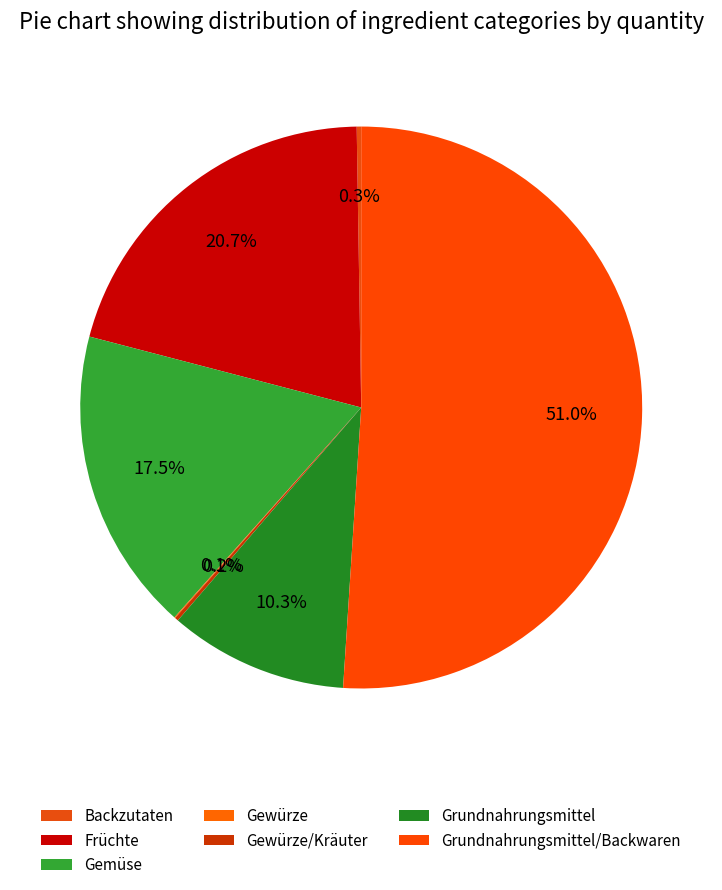

Rank the categories by value from lowest to highest.

Gewürze, Gewürze/Kräuter, Backzutaten, Grundnahrungsmittel, Gemüse, Früchte, Grundnahrungsmittel/Backwaren